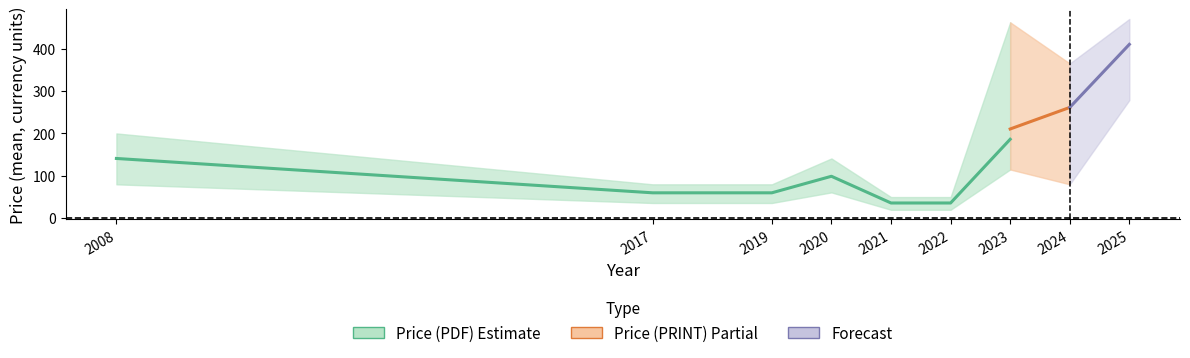

Count the number of categories in the chart.

9